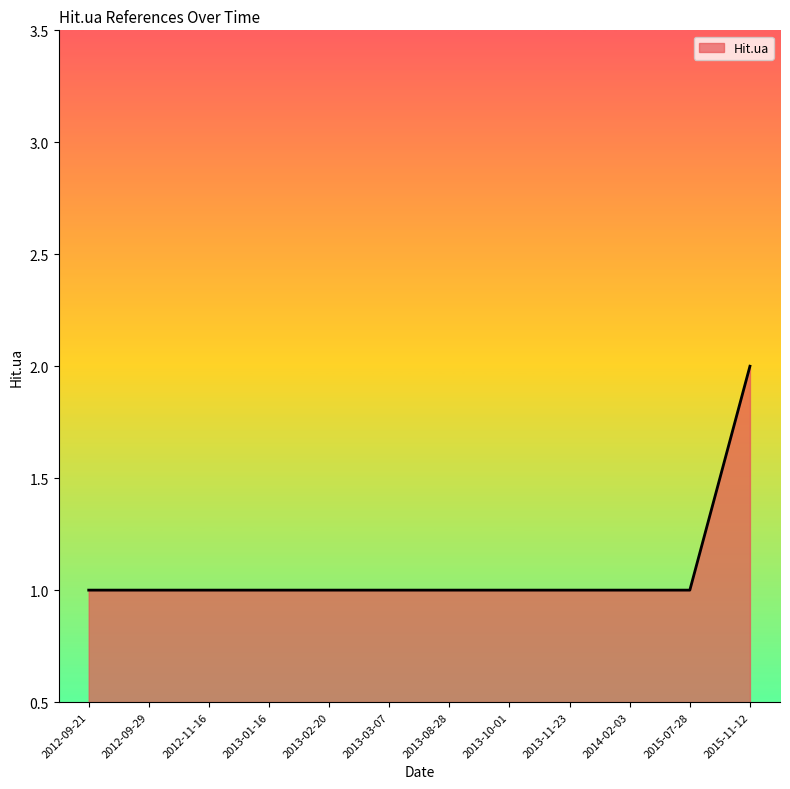

What is the ratio of the value at 2012-09-29 to the value at 2013-02-20?

1.0